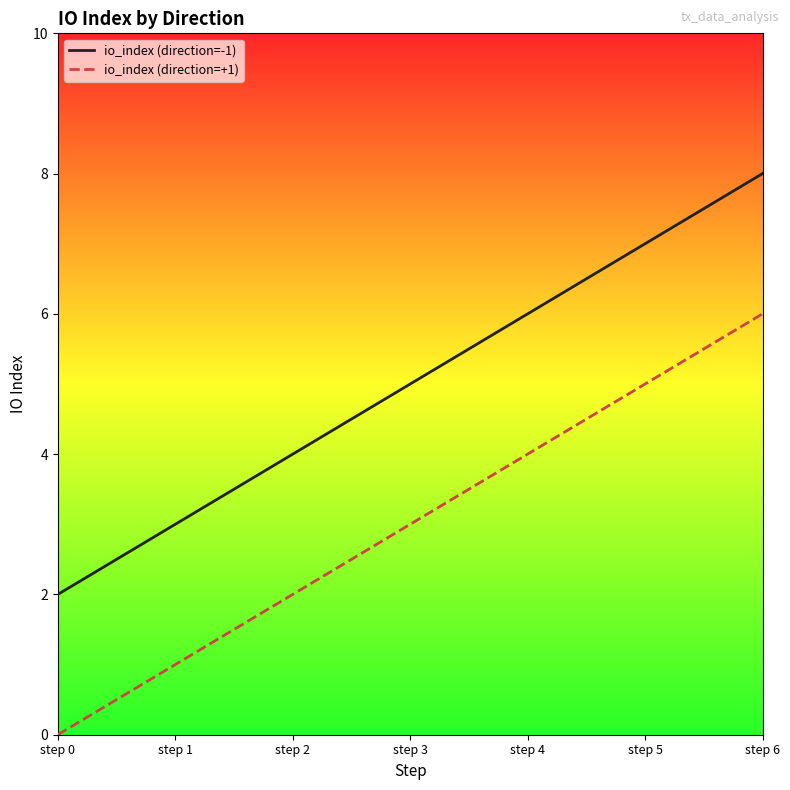

Rank the series by their average value, from lowest to highest.

io_index (direction=+1), io_index (direction=-1)